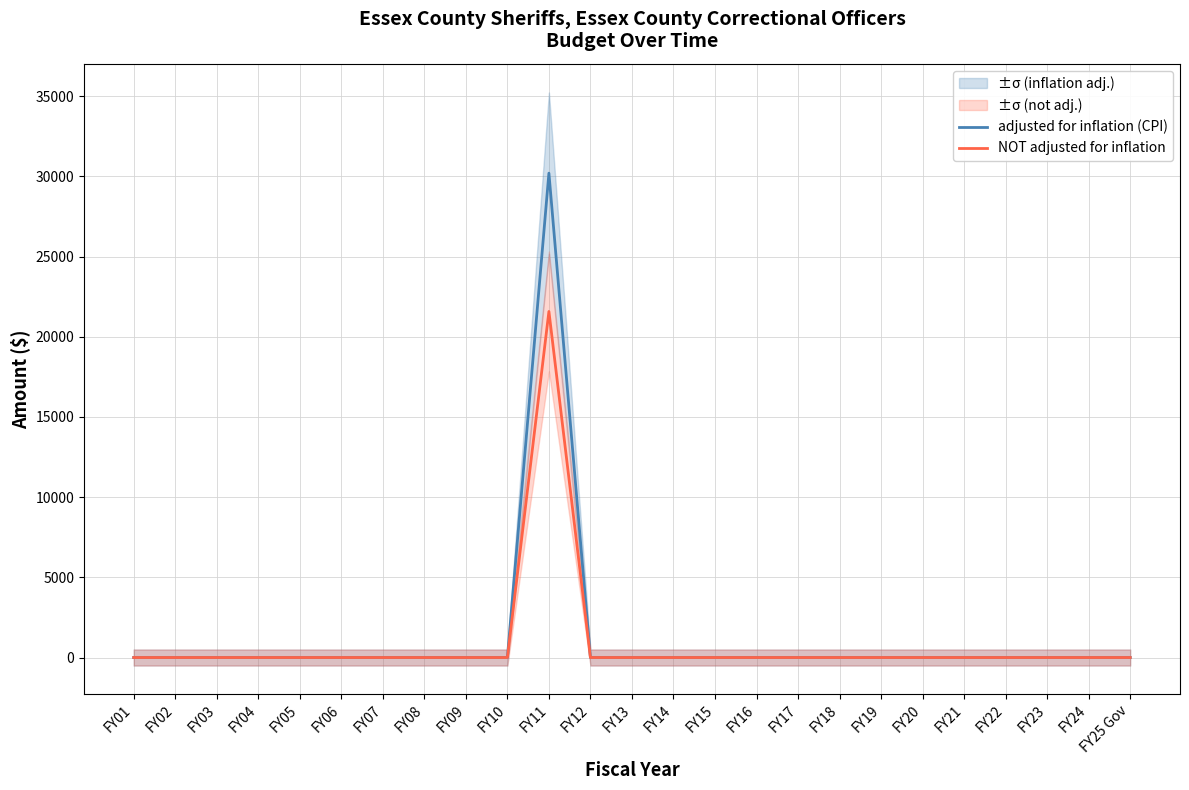

At which label is NOT adjusted for inflation closest to 10789?

FY01